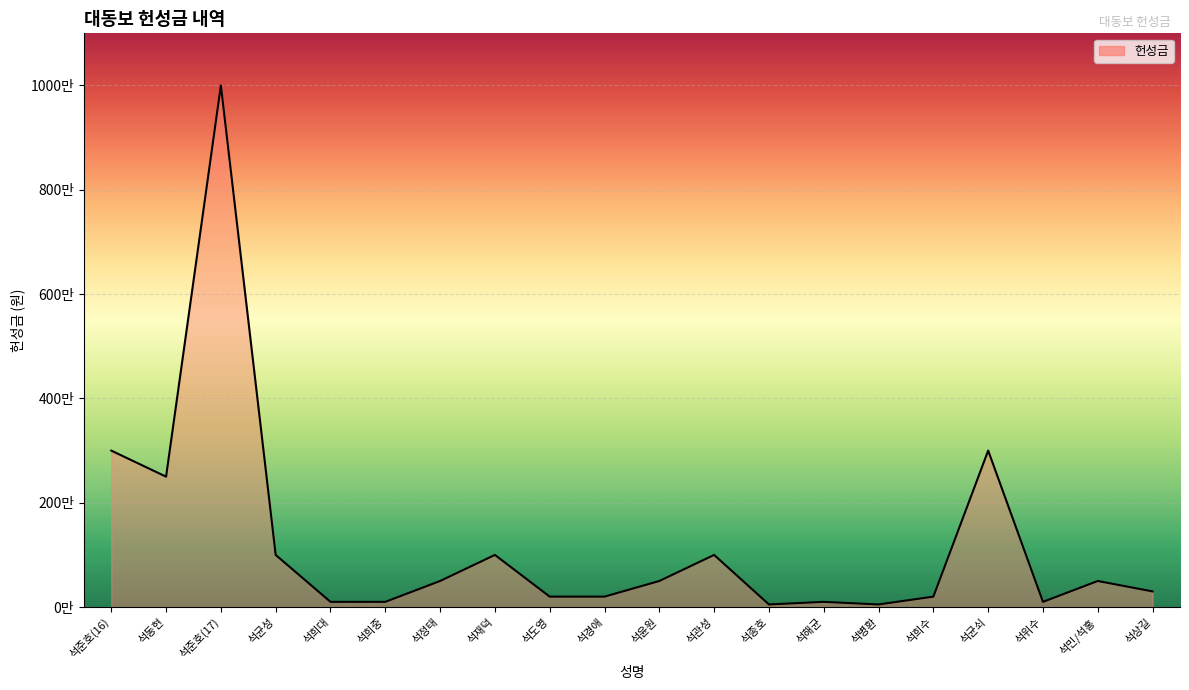

Does the chart have visible grid lines?

Yes